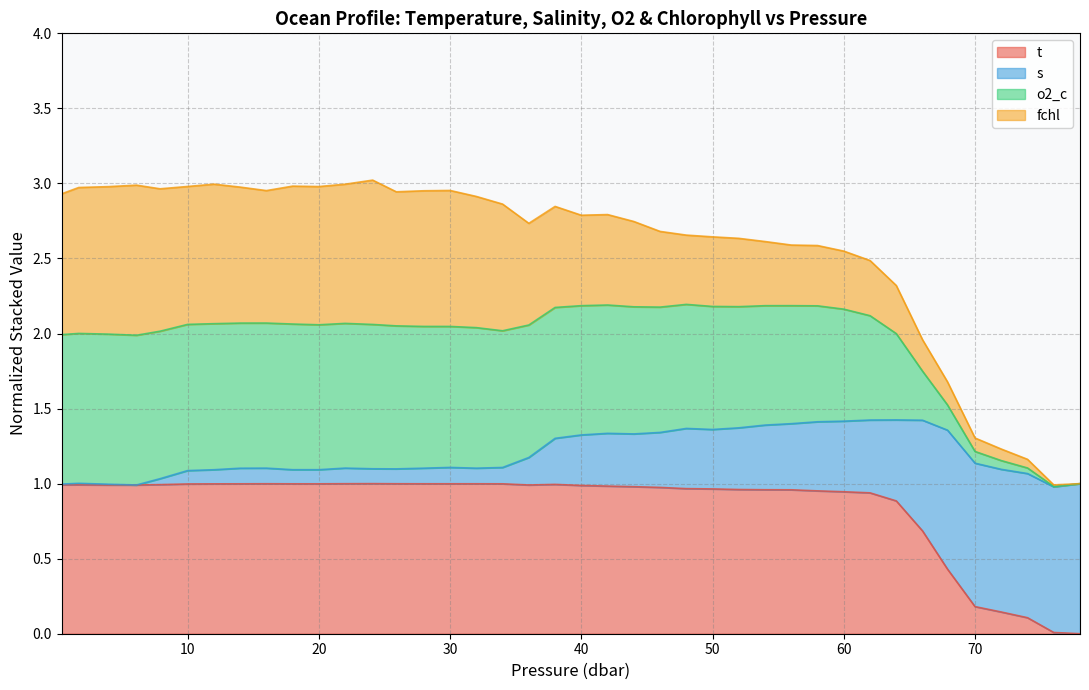

True or false: t and o2_c cross at least once.

False